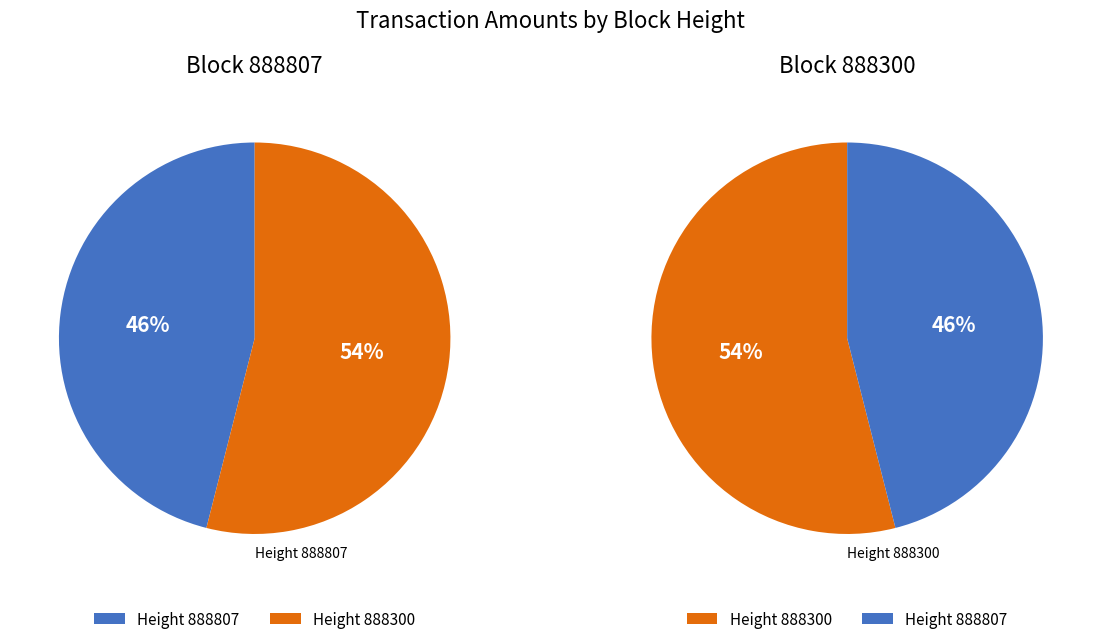

How many segments does this pie chart have?

2